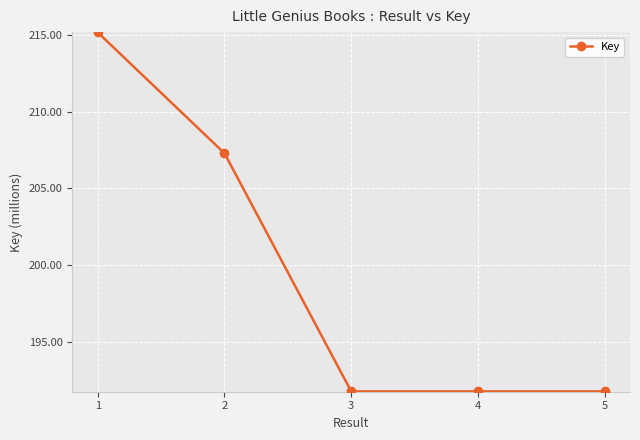

What is the difference between the maximum and minimum values?

23.4